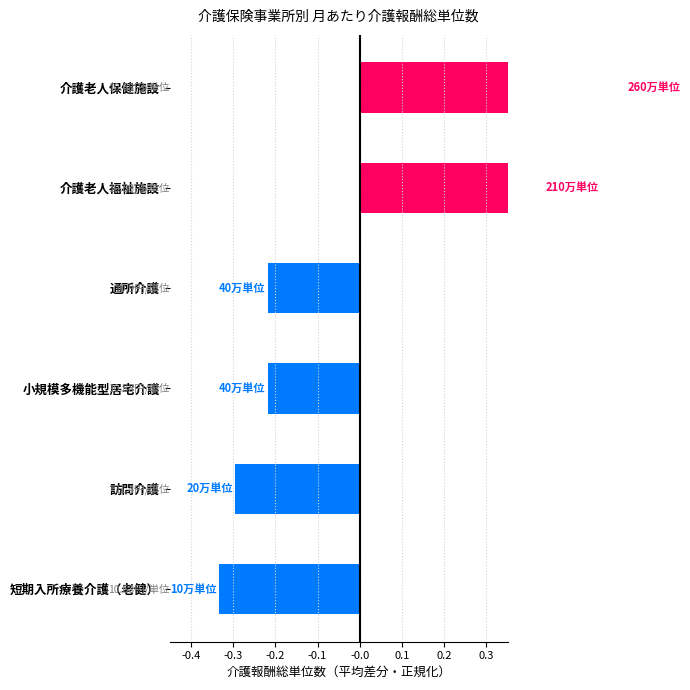

Count the values in the range 0 to 1.

2